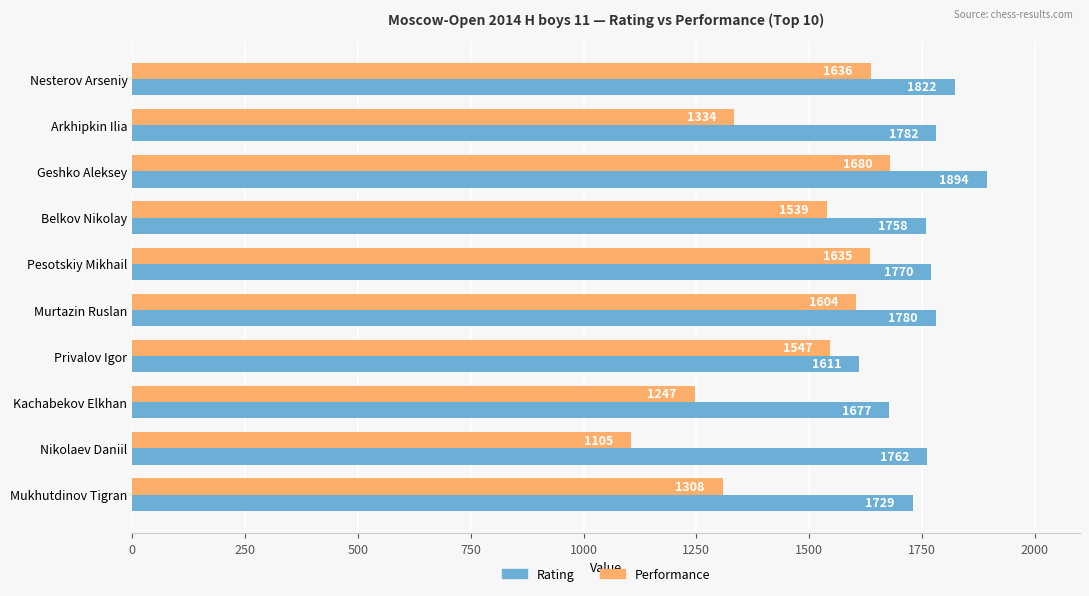

Which series has the widest spread of values?

Performance